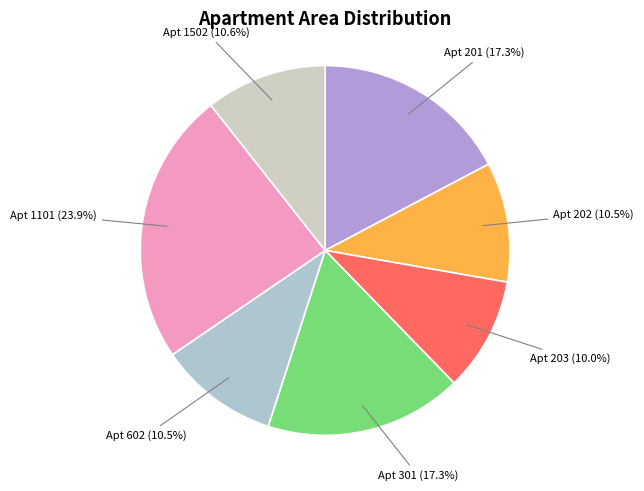

Does any single category account for the majority?

No